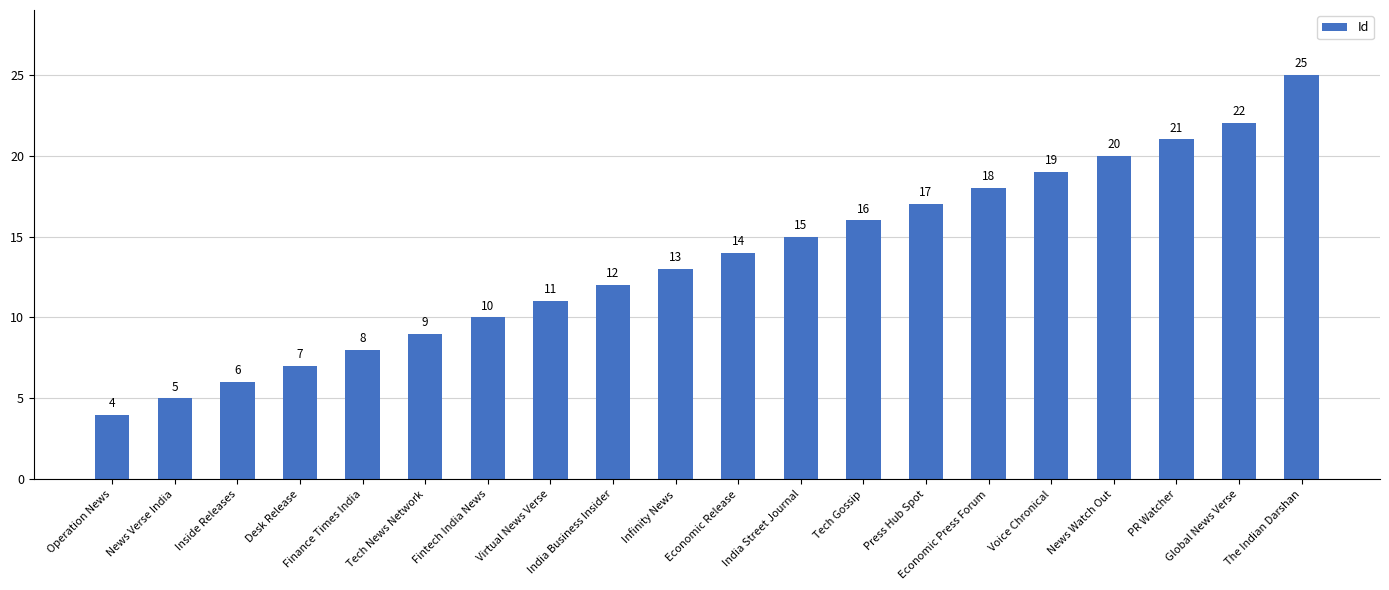

Which label corresponds to the largest value in the chart?

The Indian Darshan